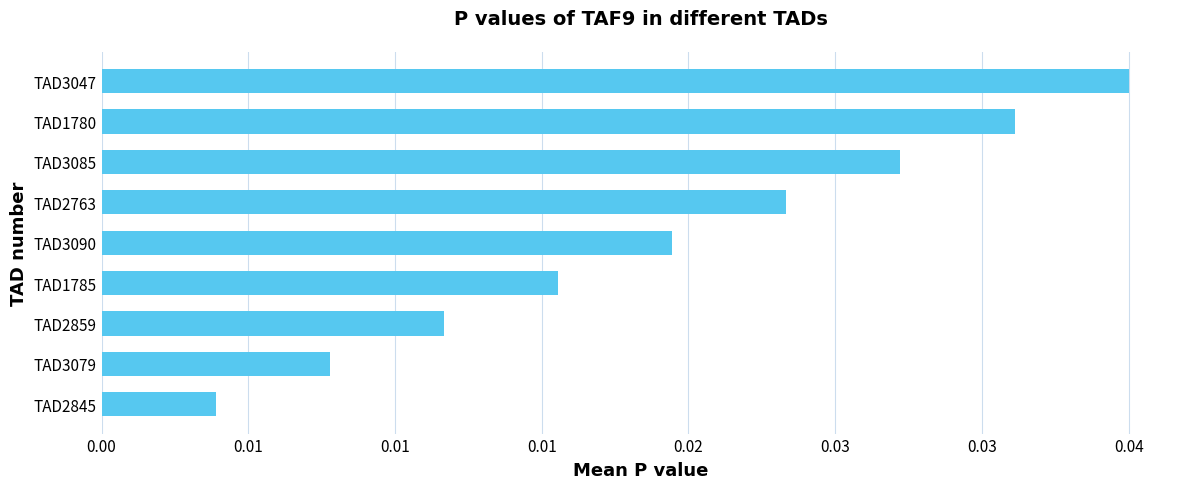

Are the bars grouped side by side (vs. stacked)?

No